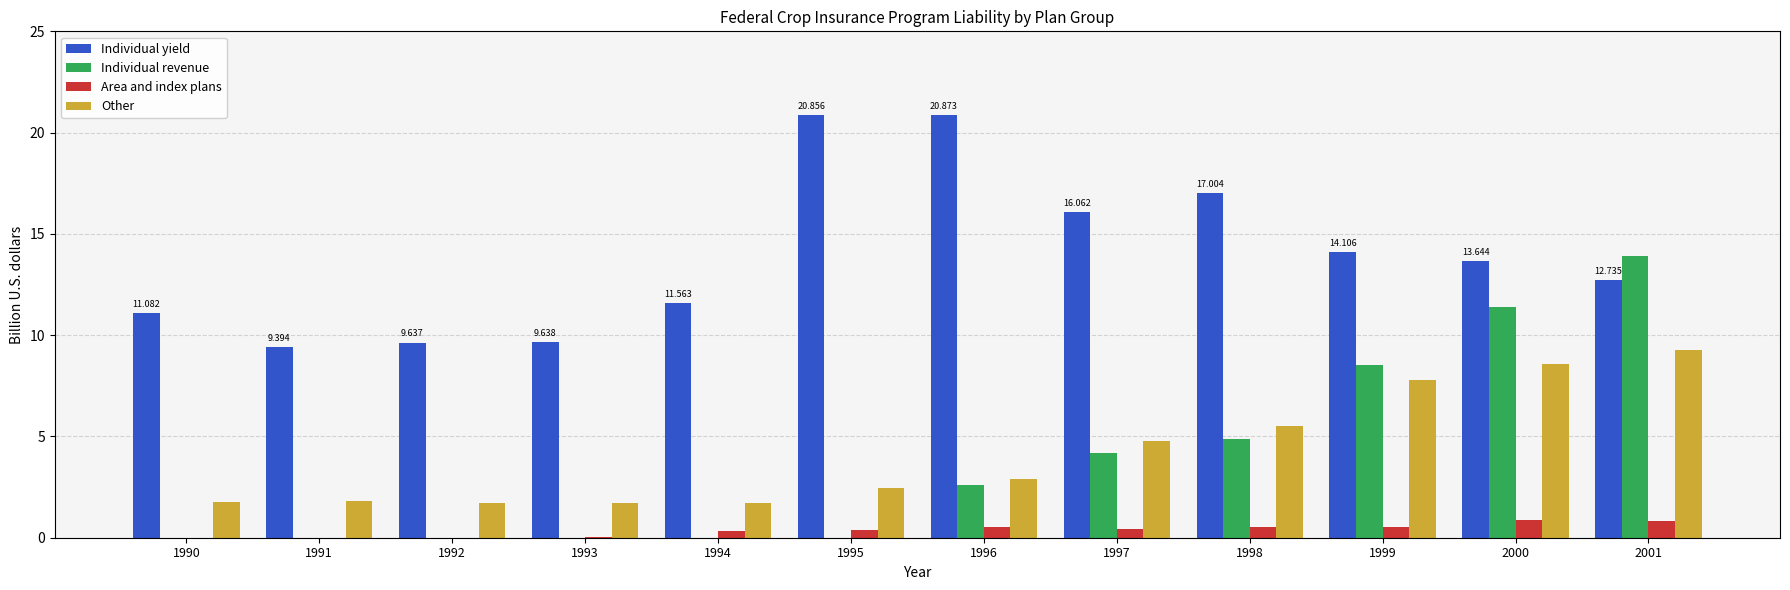

What are all the series names shown in the legend?

Individual yield, Individual revenue, Area and index plans, Other